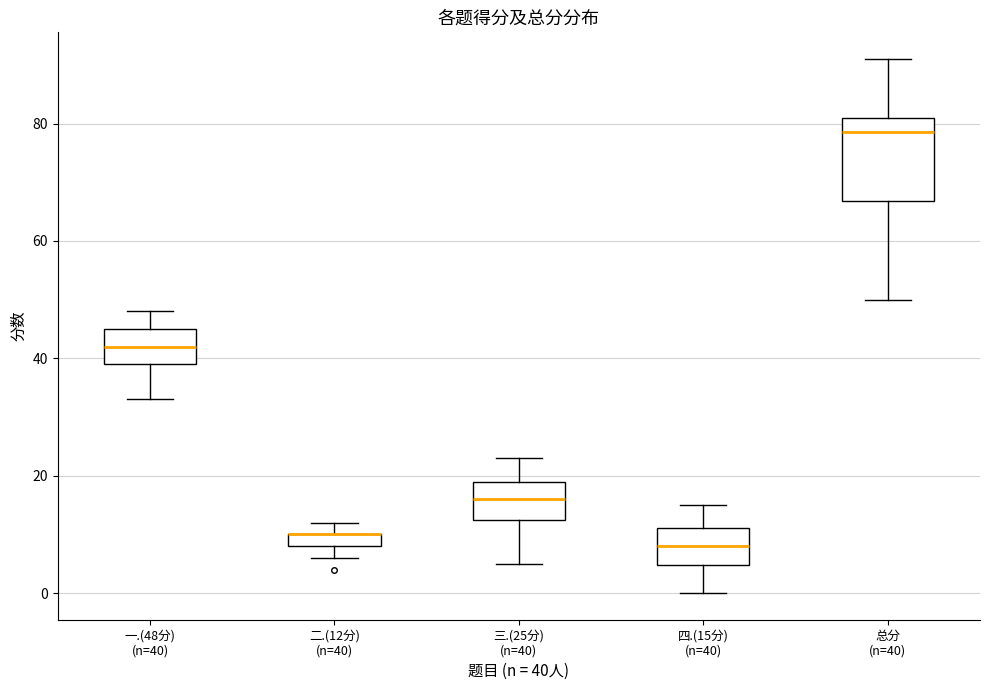

Comparing the boxes themselves (not the whiskers), which one is the tallest?

总分 (n=40)